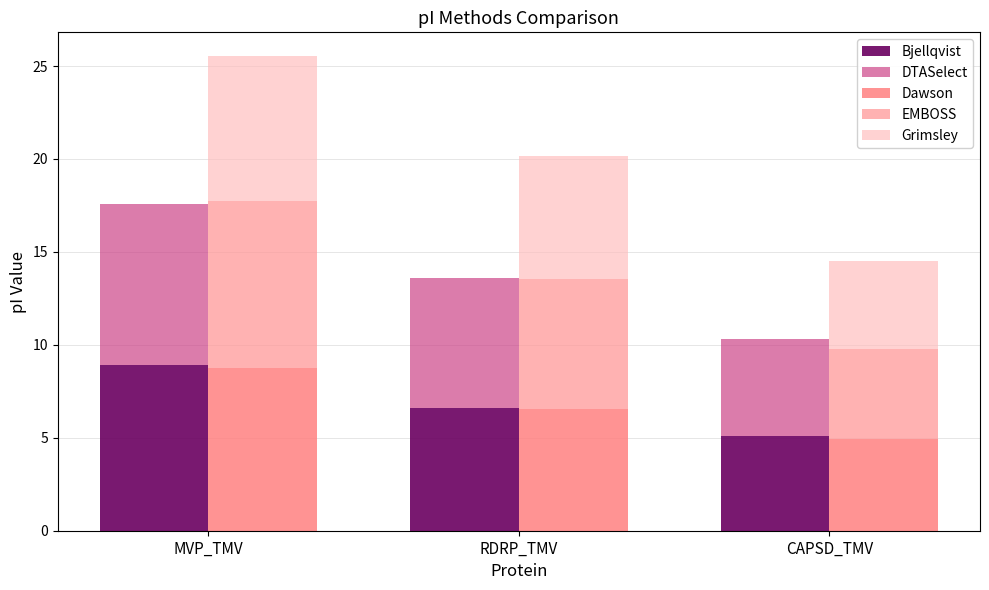

What is the value of the Dawson bar at the 2nd from the left?

6.6